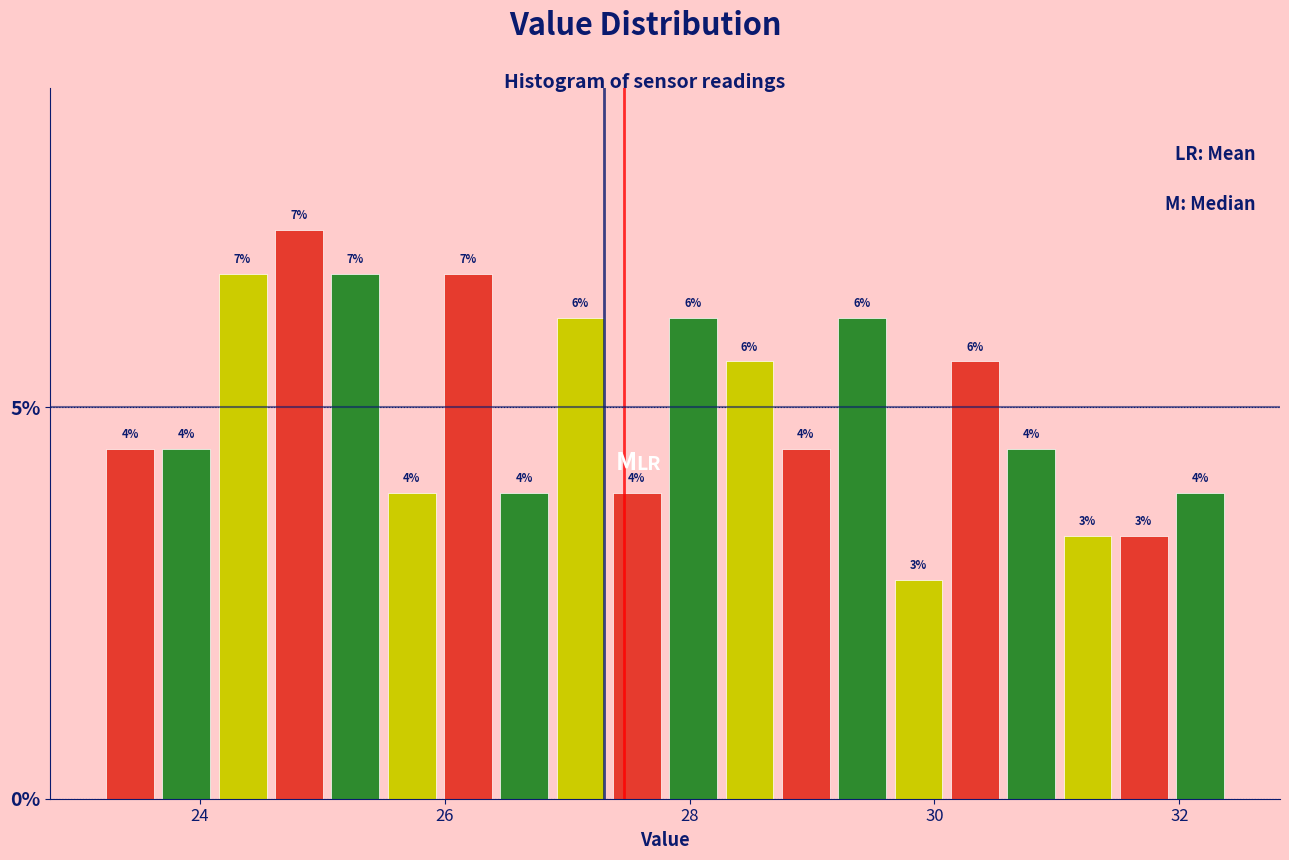

Around what value on the x-axis is the tallest bar? Give the approximate position of its centre, as read against the axis.

24.8